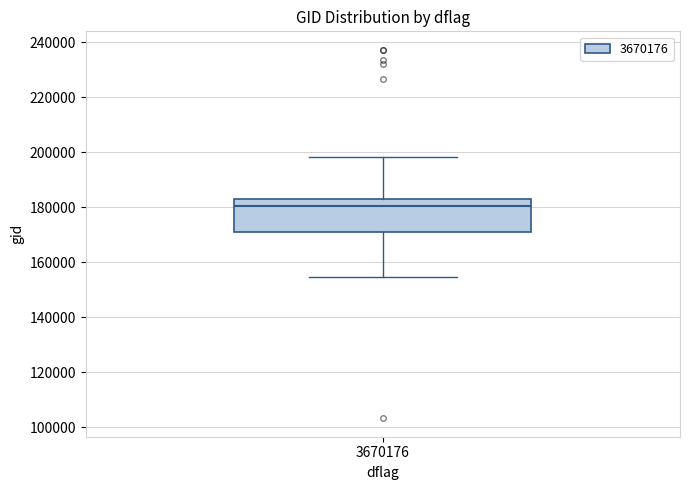

Where is the upper edge of the box at x = 3670176 on the y-axis? The values are not printed on the chart, so give them approximately, as read against the axis.

182000